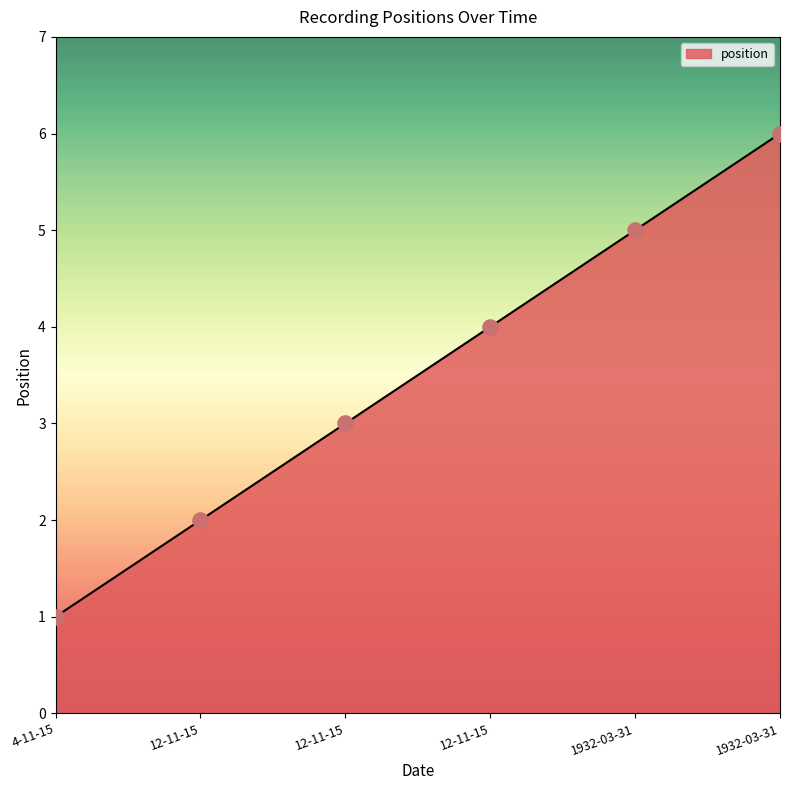

How many distinct data groups are displayed?

1